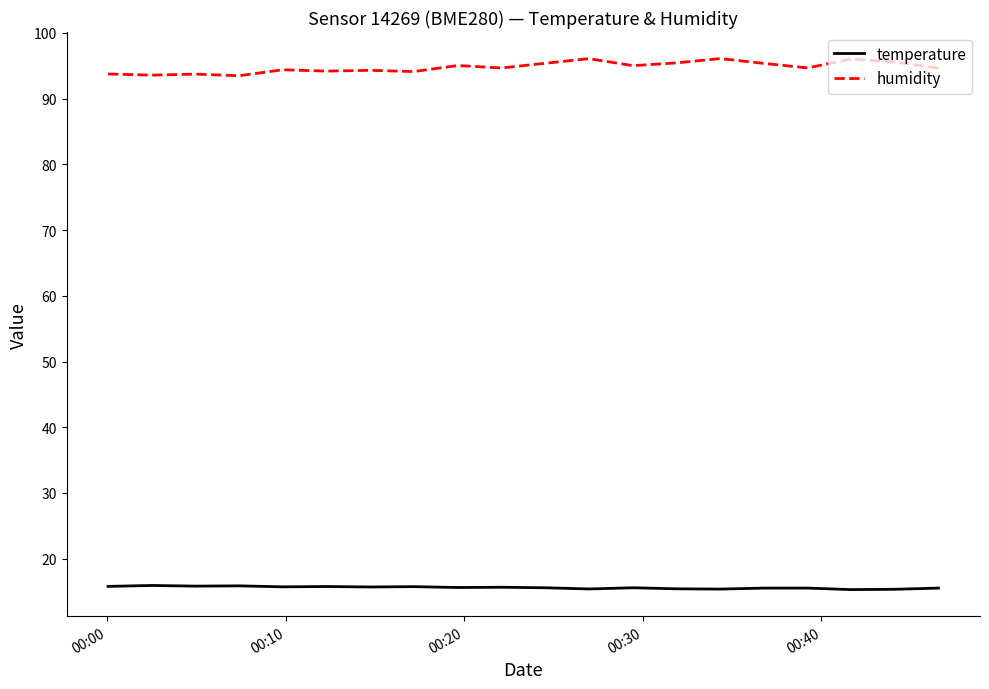

What is the difference between the maximum and minimum values in the humidity series?

2.6